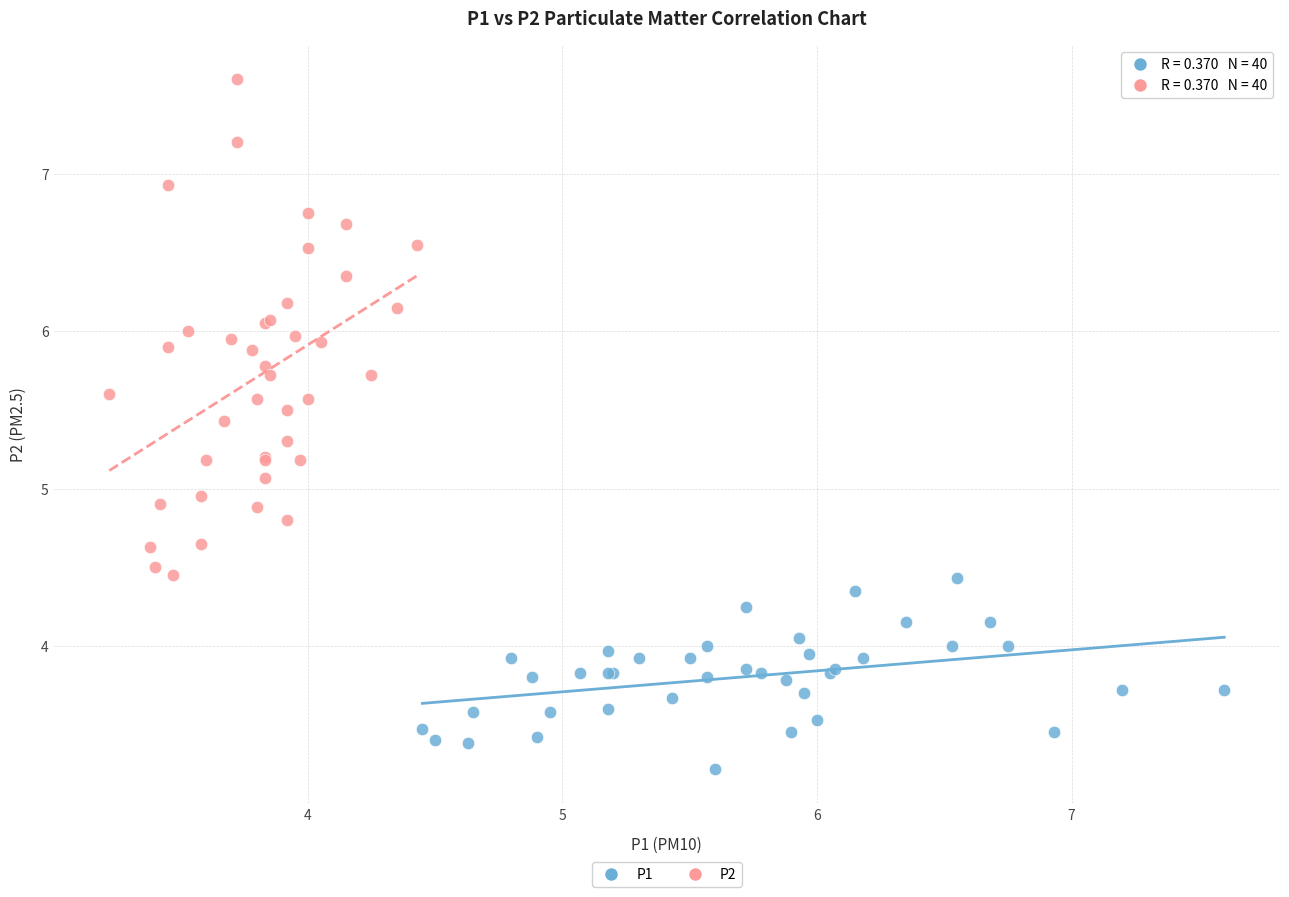

Which series contains the lowest Y value?

P1